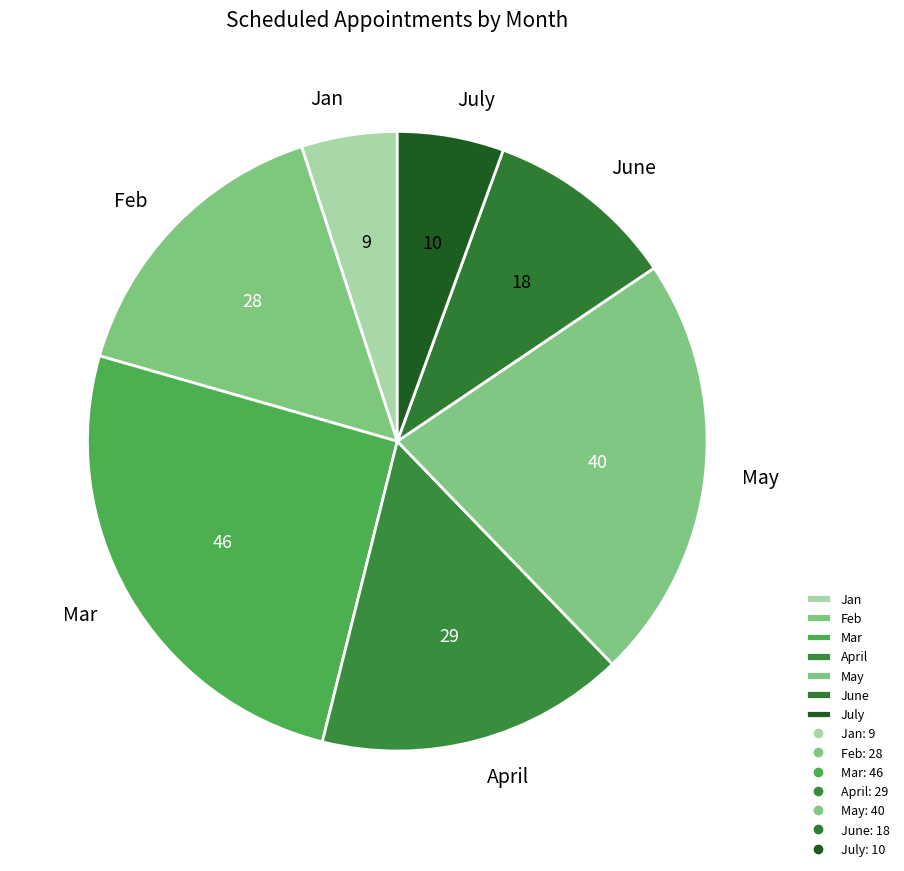

What is the smallest slice in the pie chart?

Jan